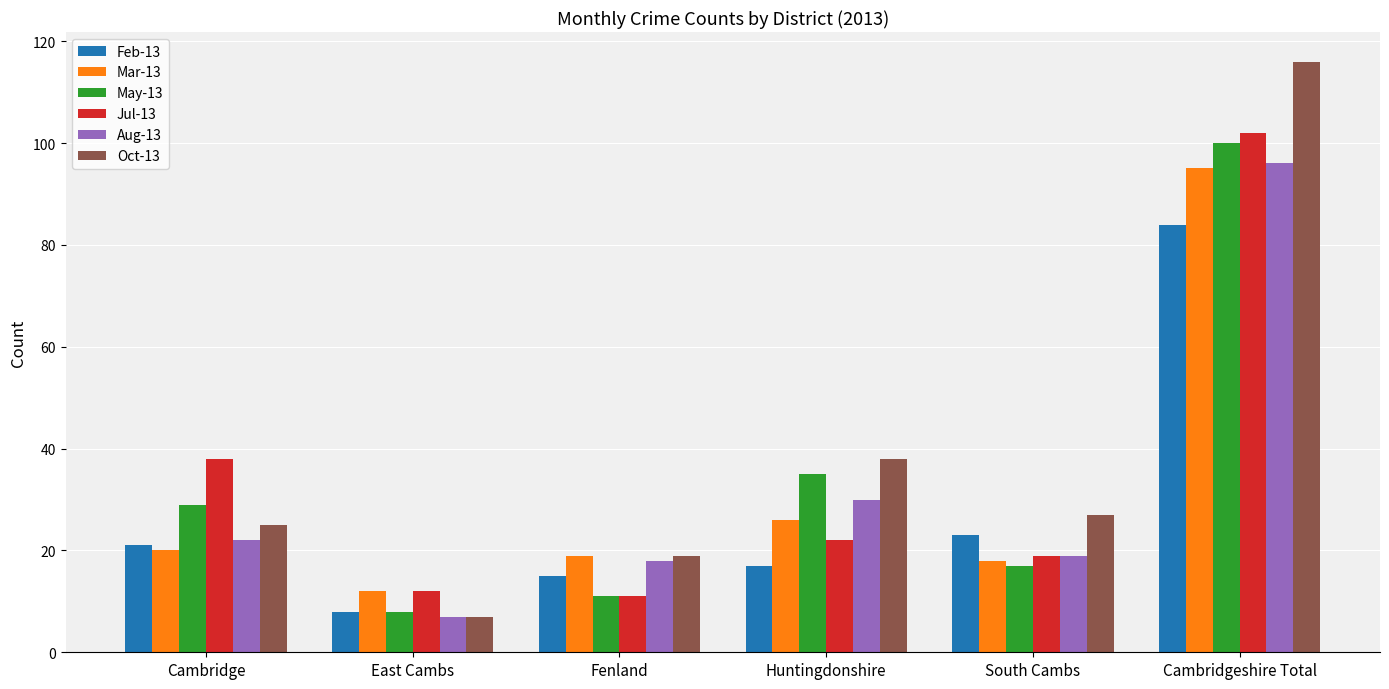

Where is Jul-13 nearest to the value 56?

Cambridge